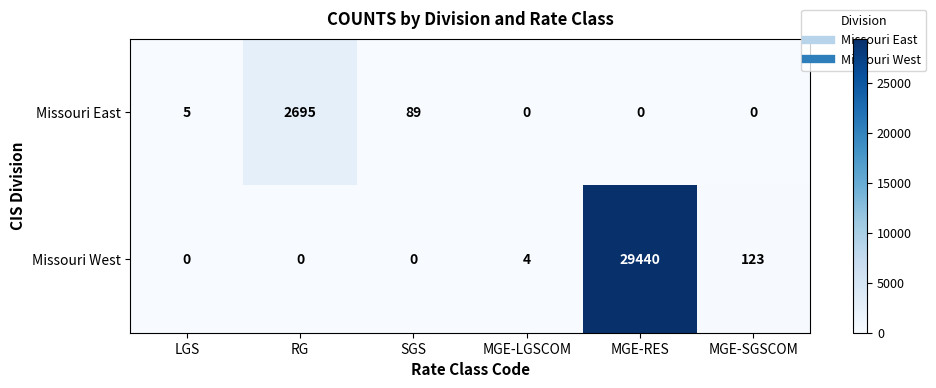

Reading left to right, extract all data points from this chart.

Missouri East: LGS=5	RG=2695	SGS=89	MGE-LGSCOM=0	MGE-RES=0	MGE-SGSCOM=0
Missouri West: LGS=0	RG=0	SGS=0	MGE-LGSCOM=4	MGE-RES=29440	MGE-SGSCOM=123